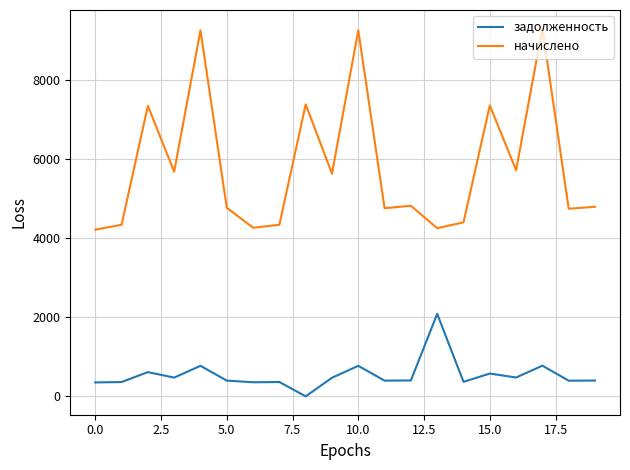

What is the difference between the maximum and minimum values in the начислено series?

5084.9